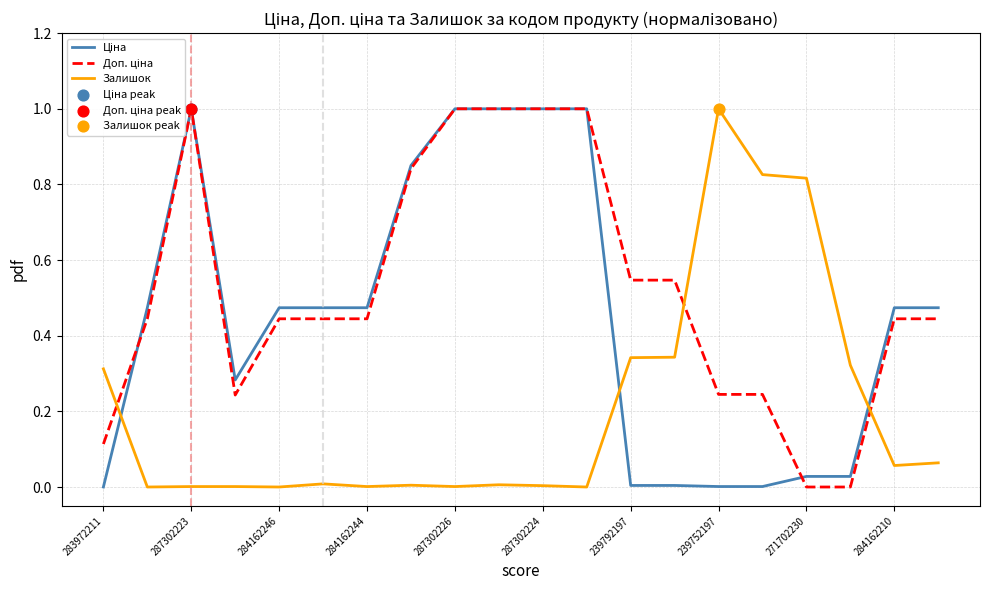

Which series reaches the minimum Y coordinate?

Ціна